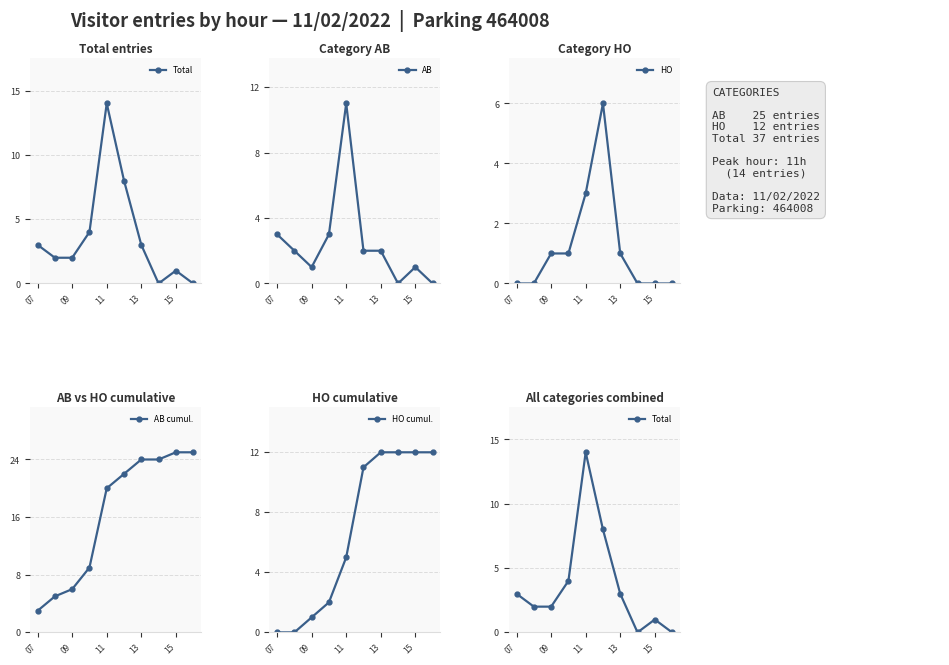

At which category does AB reach its first local peak?

11